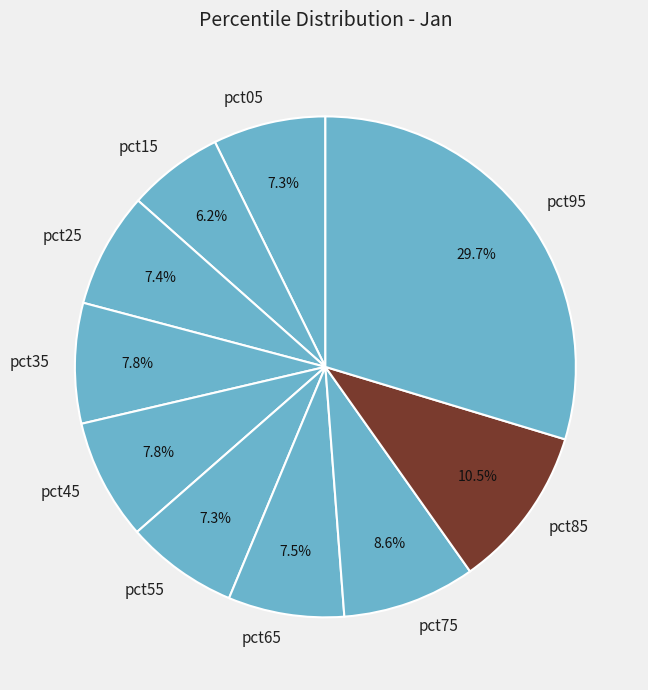

Which slice is the smallest?

pct15